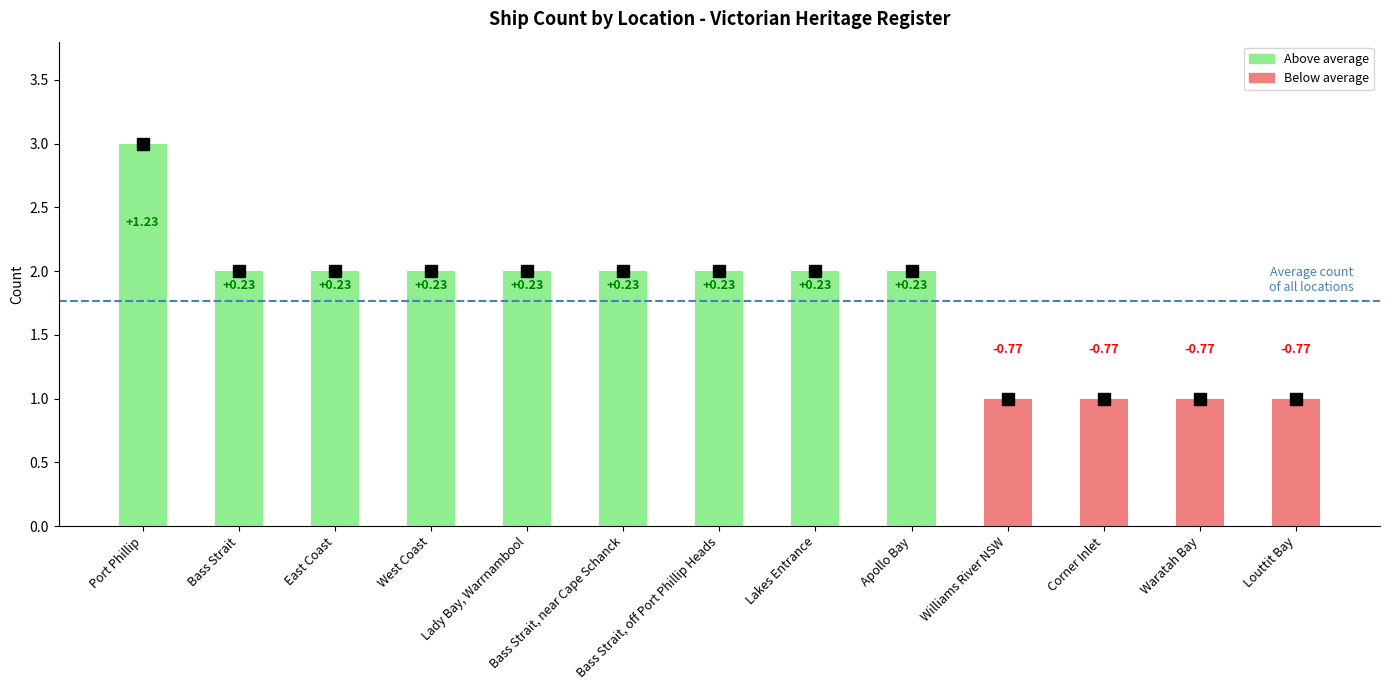

How many bars are there in total?

13